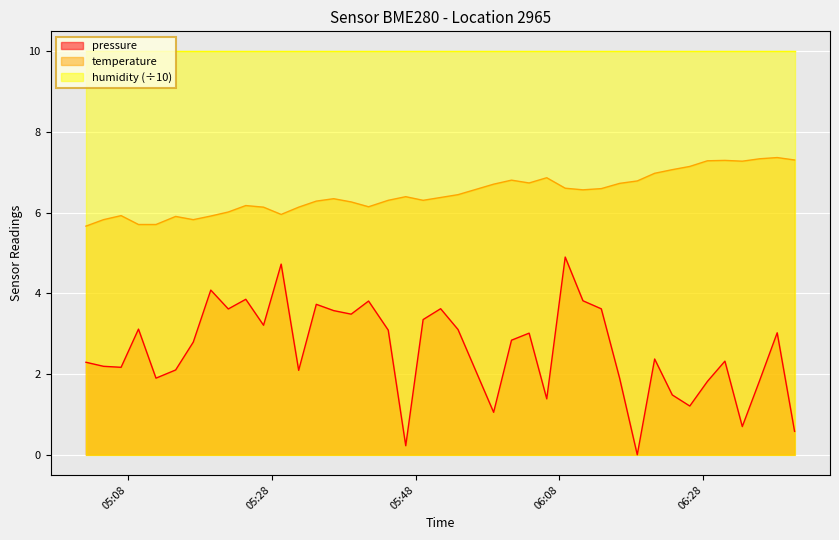

What is the lowest value of the humidity (÷10) series?

10.0